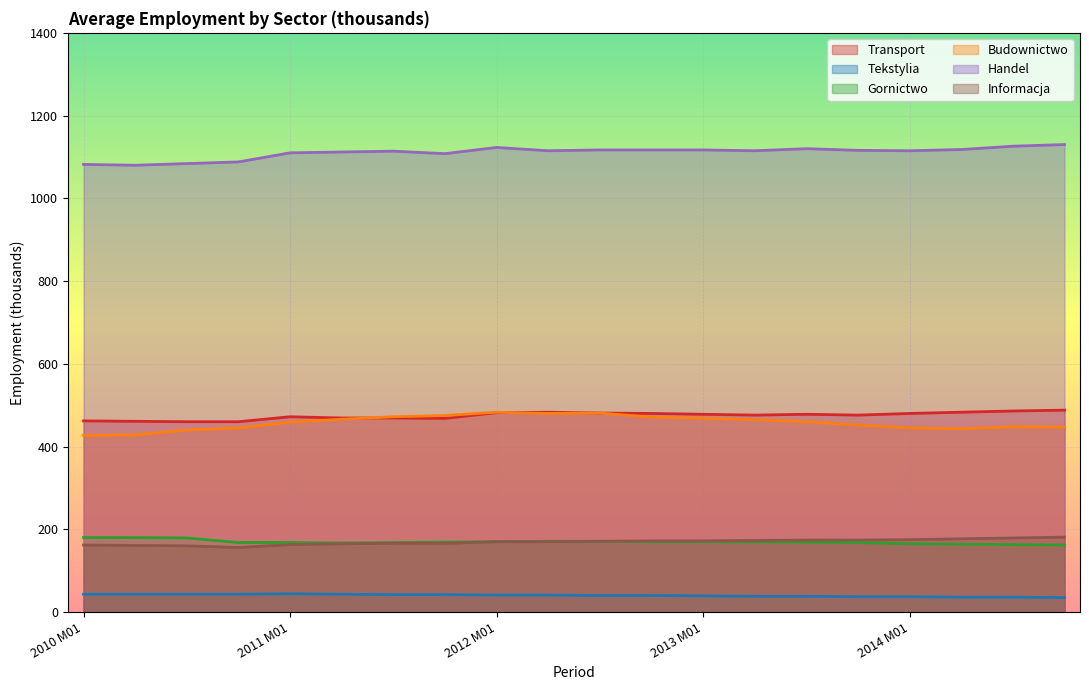

What is the total value across all series at 2011 M04?

2422